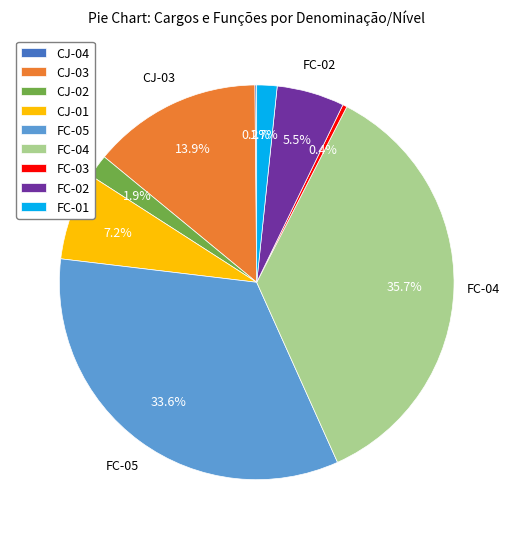

Which slice is the largest?

FC-04